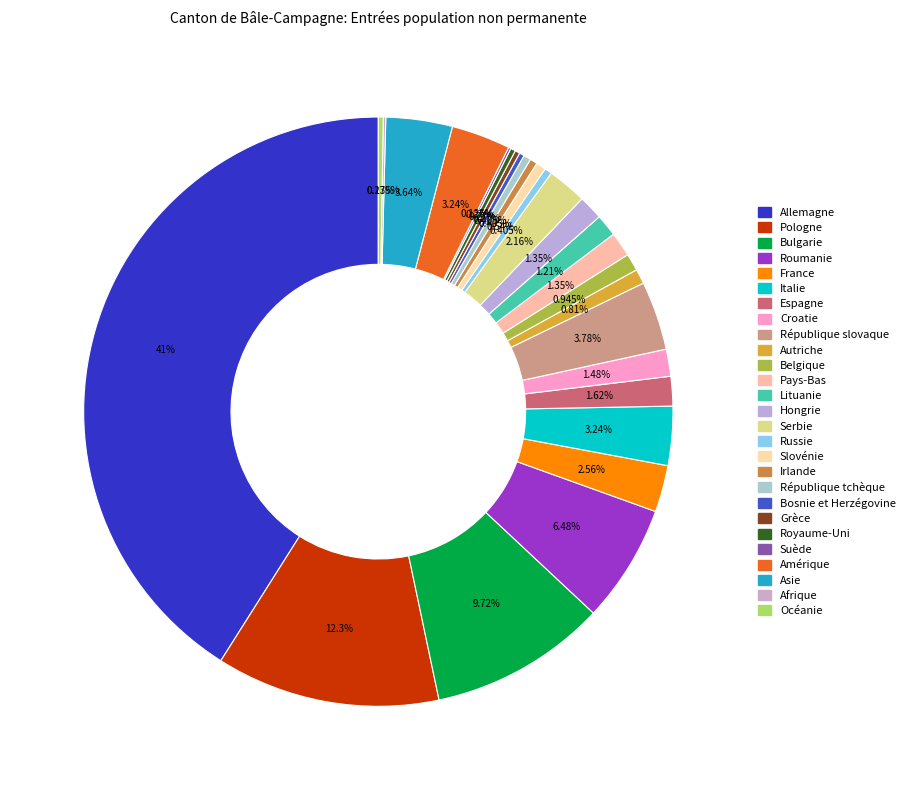

Approximately how many times larger is the value at Grèce compared to Suède?

2.0